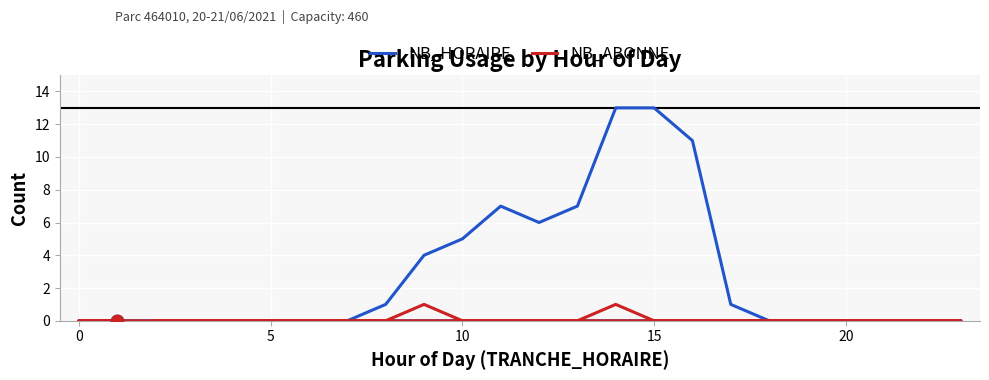

Which series has the largest total across all categories?

NB_HORAIRE